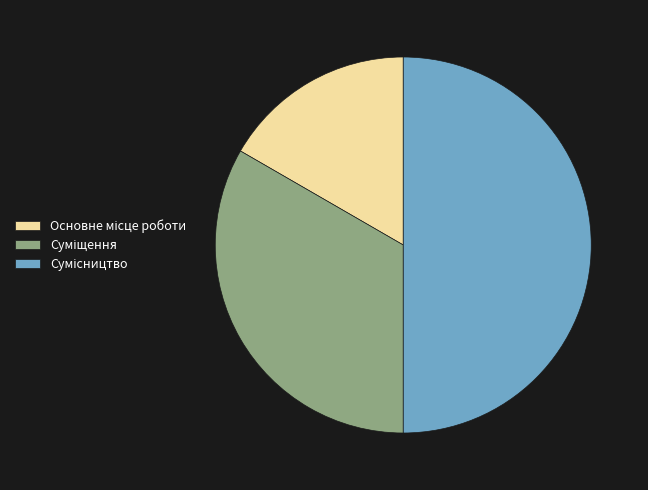

What is the change in value from Основне місце роботи to Суміщення?

+1